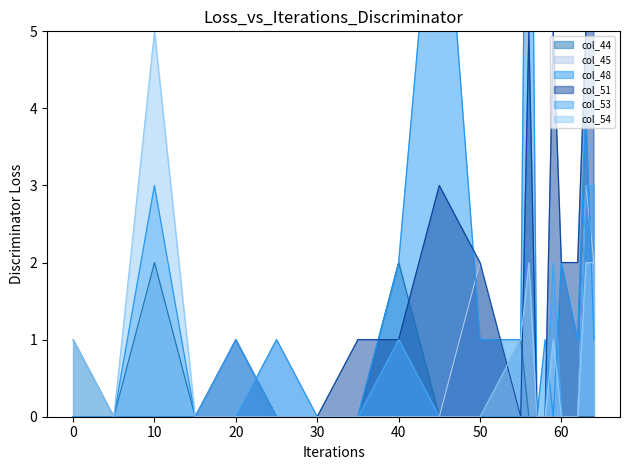

In col_45, how many points are higher than both neighbors (excluding endpoints)?

3